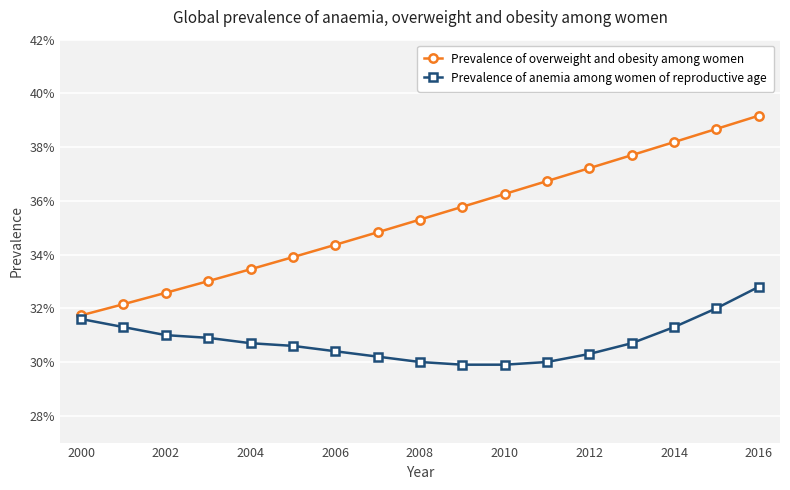

Reading left to right, transcribe all the data shown in this chart.

Prevalence of overweight and obesity among women: 0.3	0.3	0.3	0.3	0.3	0.3	0.3	0.3	0.4	0.4	0.4	0.4	0.4	0.4	0.4	0.4	0.4
Prevalence of anemia among women of reproductive age: 0.3	0.3	0.3	0.3	0.3	0.3	0.3	0.3	0.3	0.3	0.3	0.3	0.3	0.3	0.3	0.3	0.3